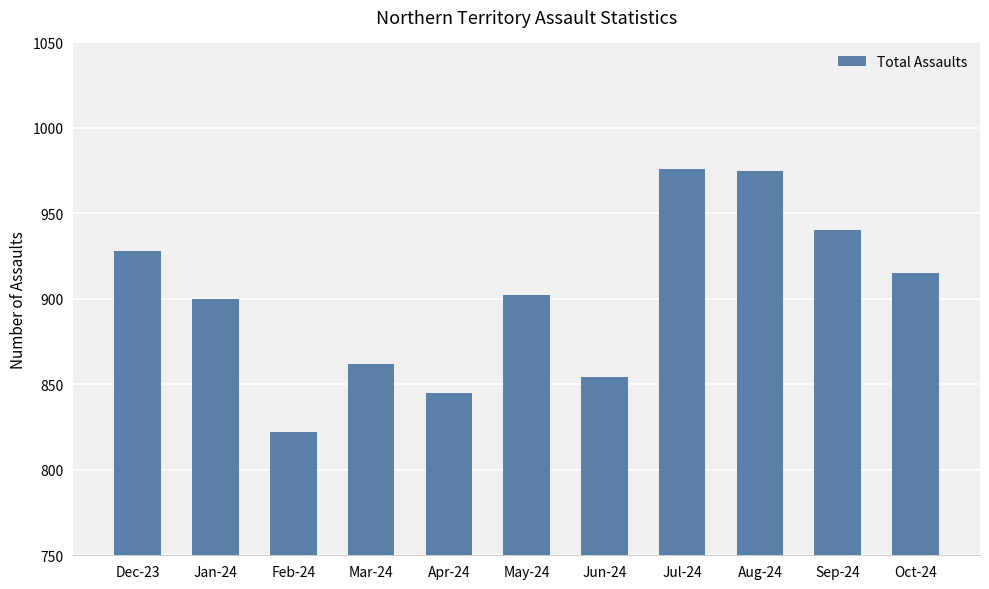

What is the difference between the maximum and minimum values?

154